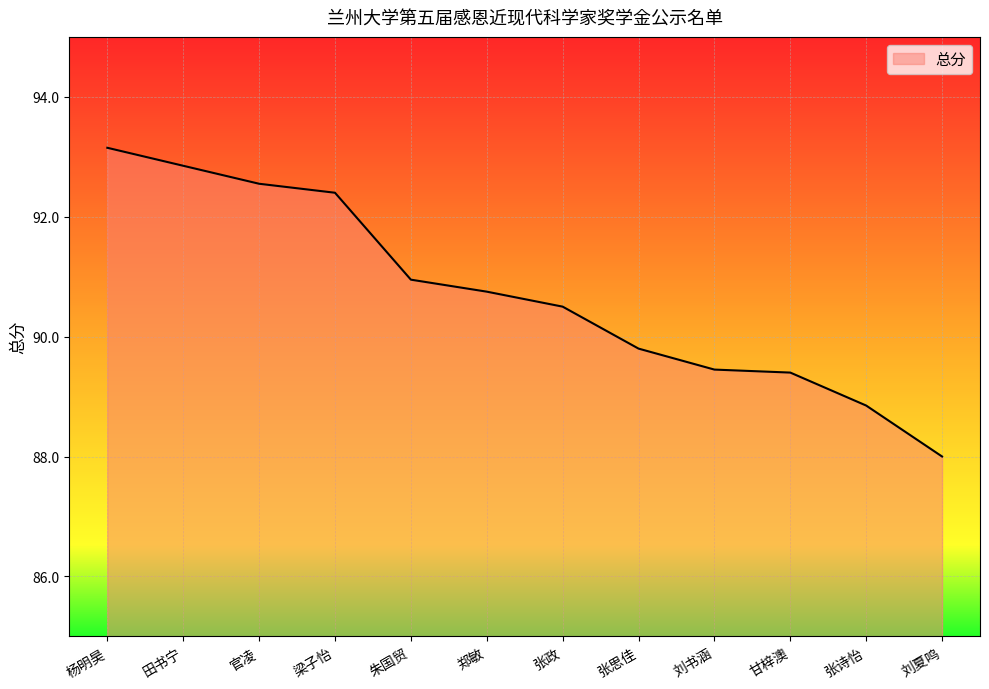

Is it true that the value at 官凌 is 92.5?

True